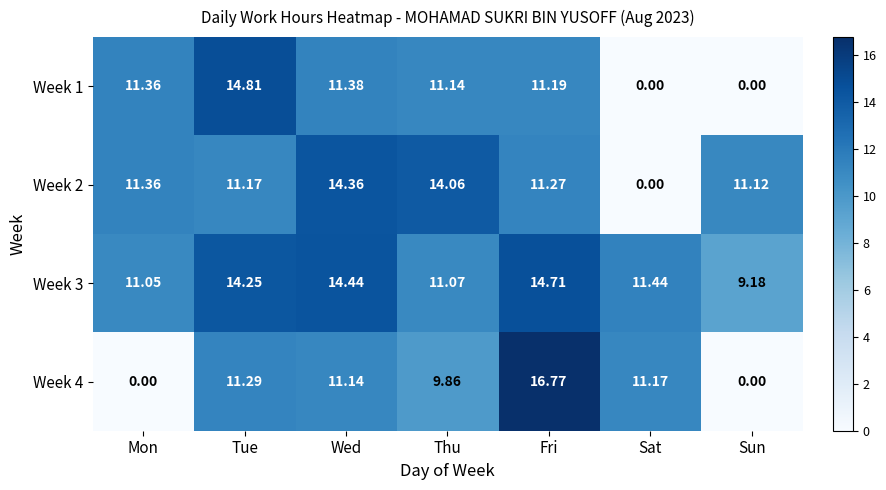

At which label does Week 2 reach its minimum?

Sat